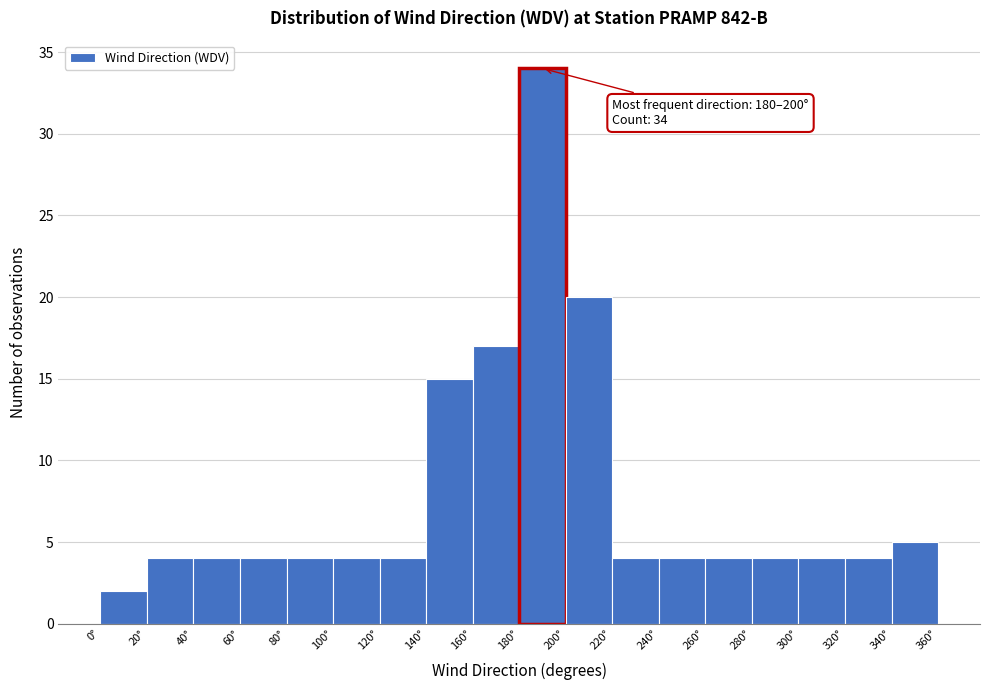

Which range on the x-axis has the tallest bar?

180 to 200